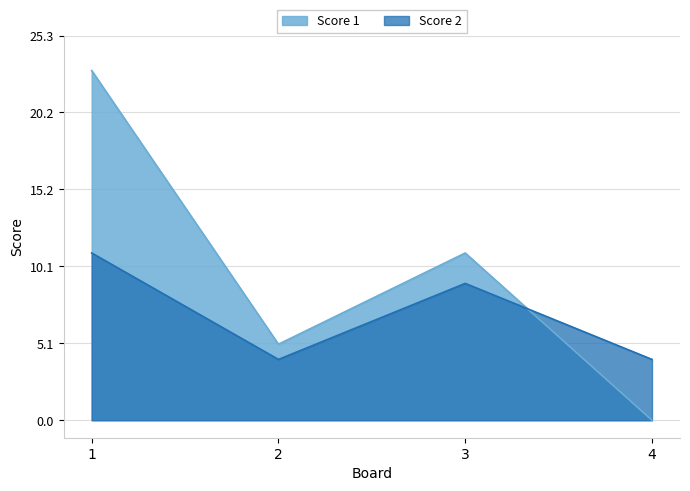

At which category is the sum across all series the highest?

1